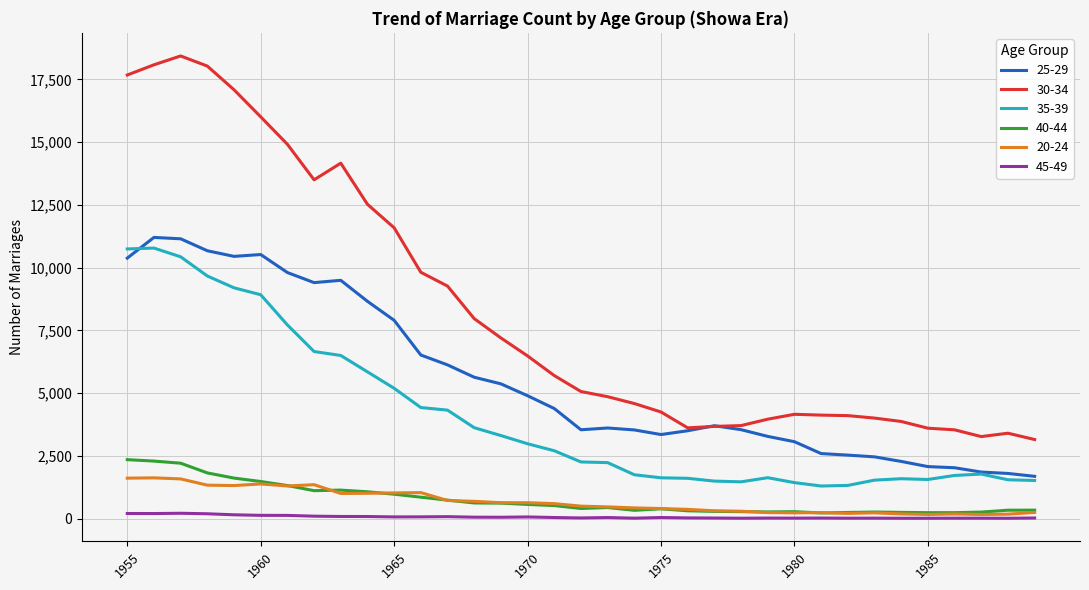

Which series has the largest total across all categories?

30-34